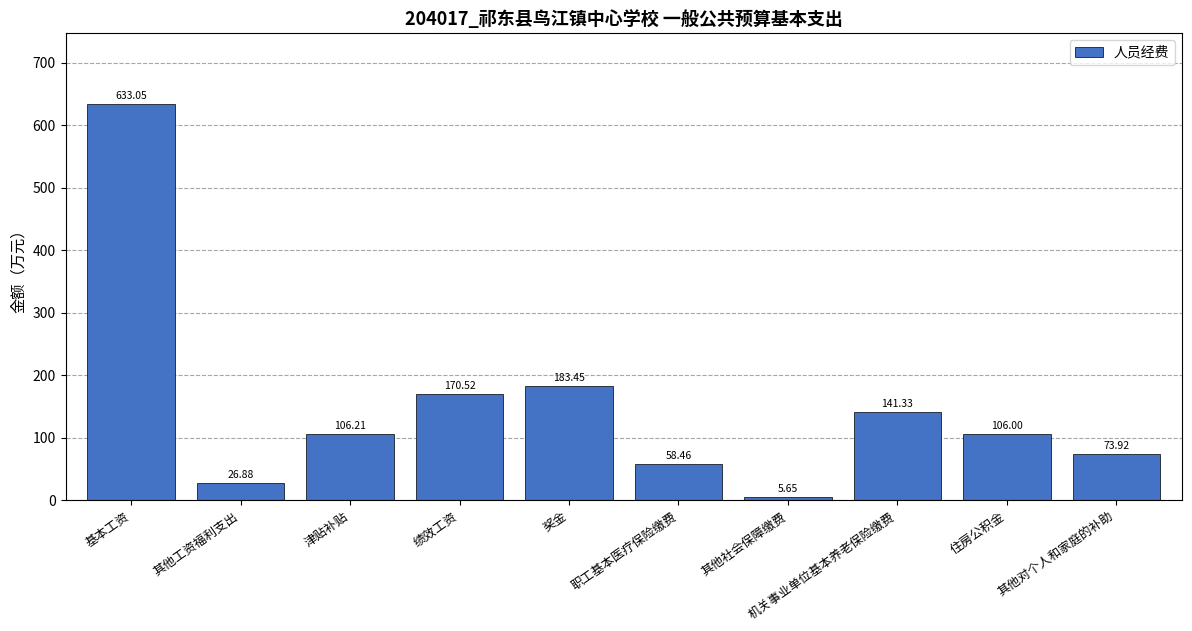

What is the difference between the second highest and minimum values?

177.8